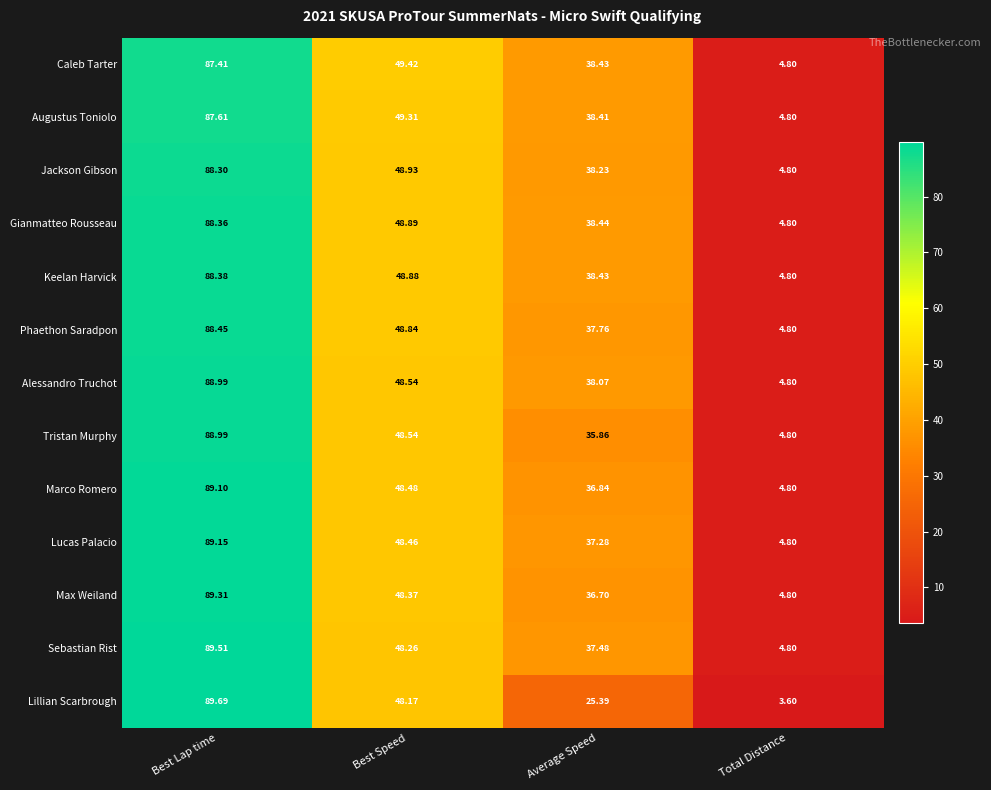

What is the total value across all series at Total Distance?

61.2